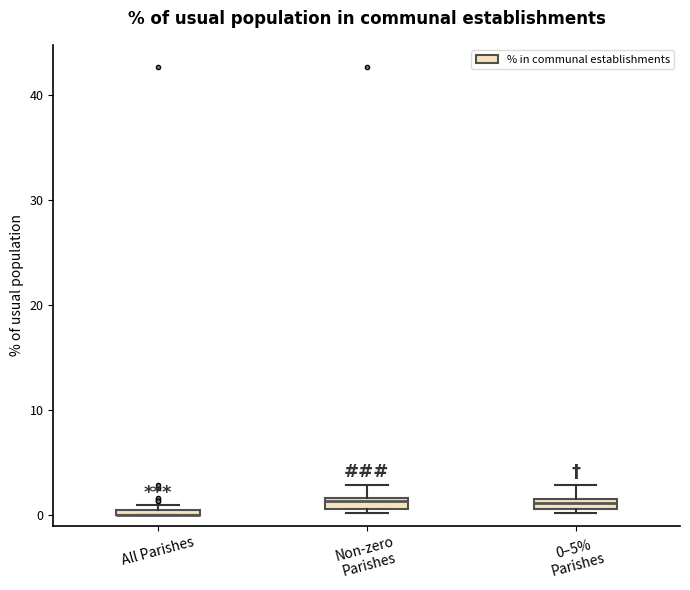

Where is the lower edge of the box for 0–5% Parishes on the y-axis? The values are not printed on the chart, so give them approximately, as read against the axis.

1